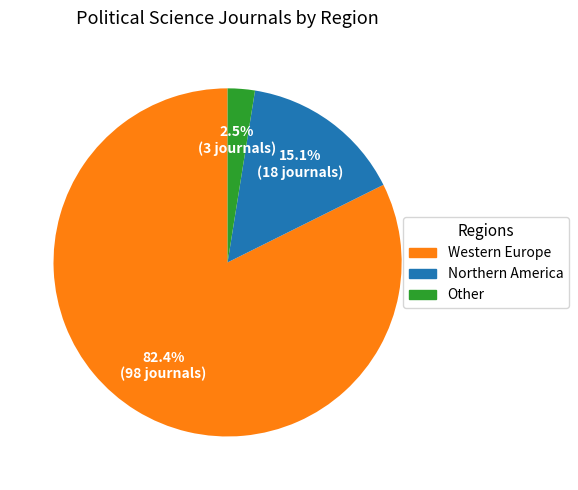

What is the largest slice in the pie chart?

Western Europe